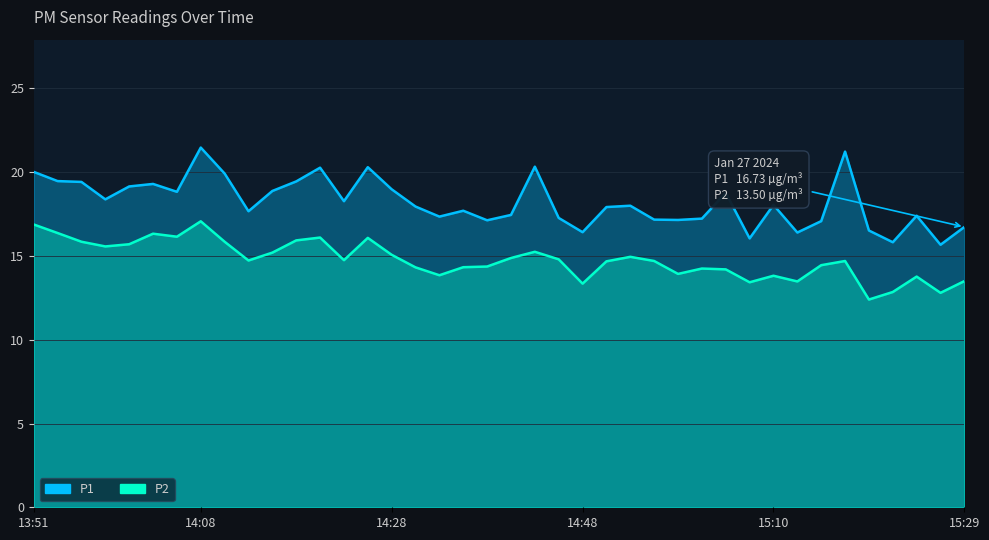

Which category has the highest value across all series?

14:08